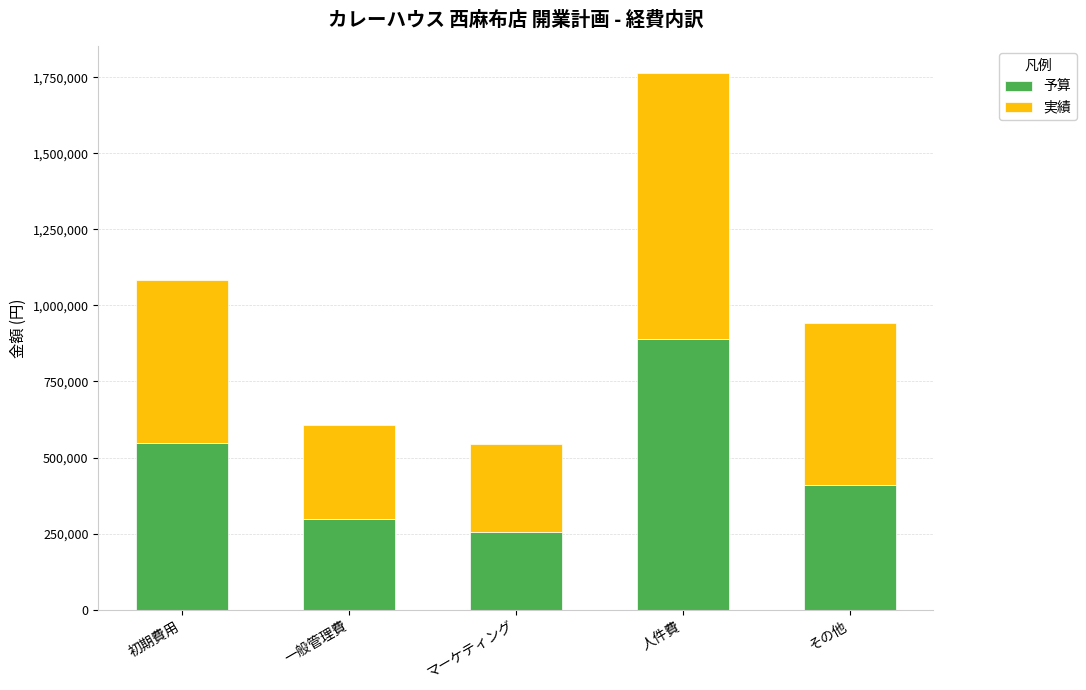

The 予算 series shows 459168 at 一般管理費. True or false?

False